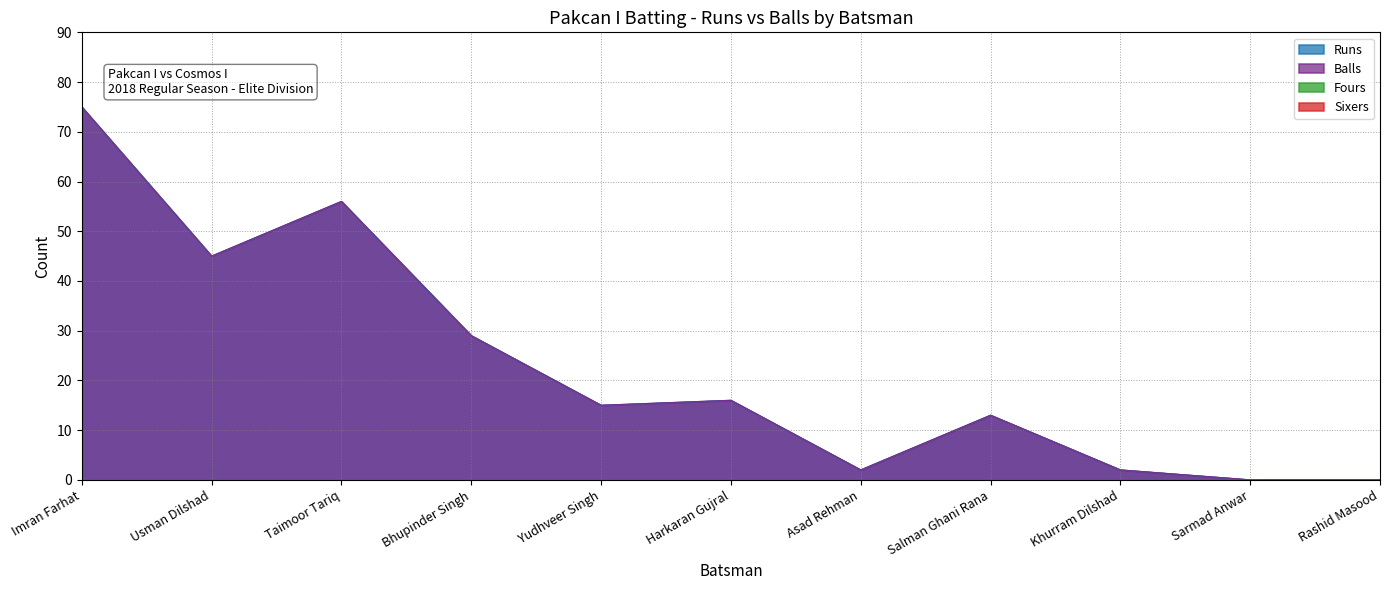

Does the chart display data point markers on the line(s)?

No